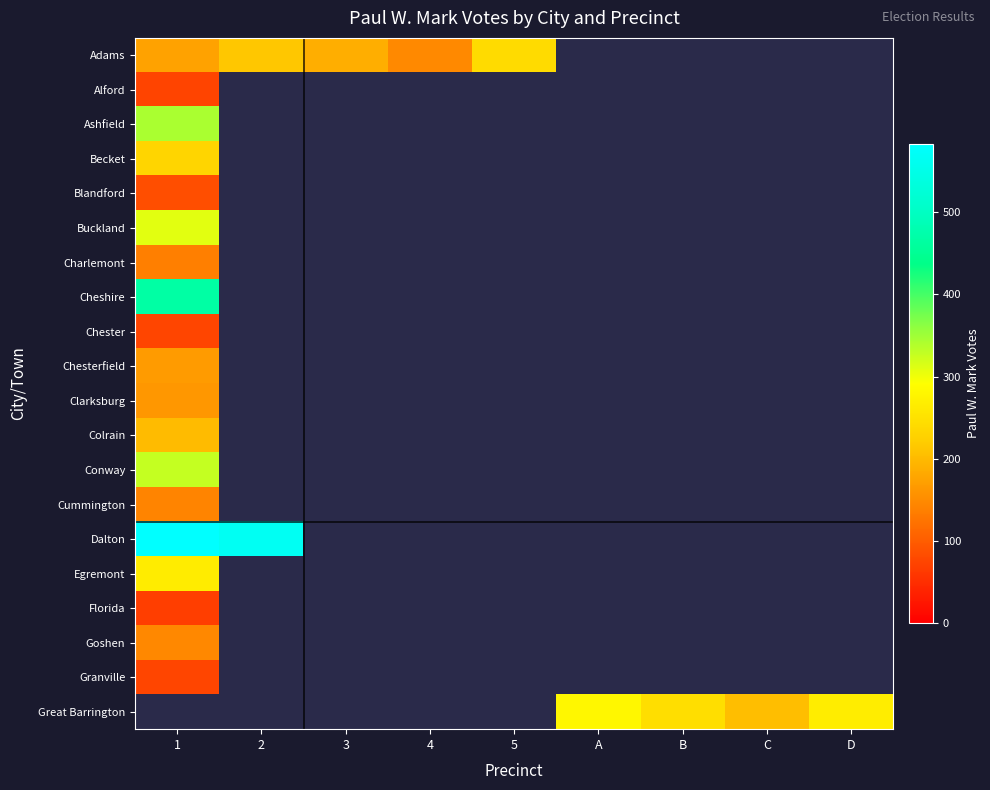

How many positive values does the Colrain series have?

1